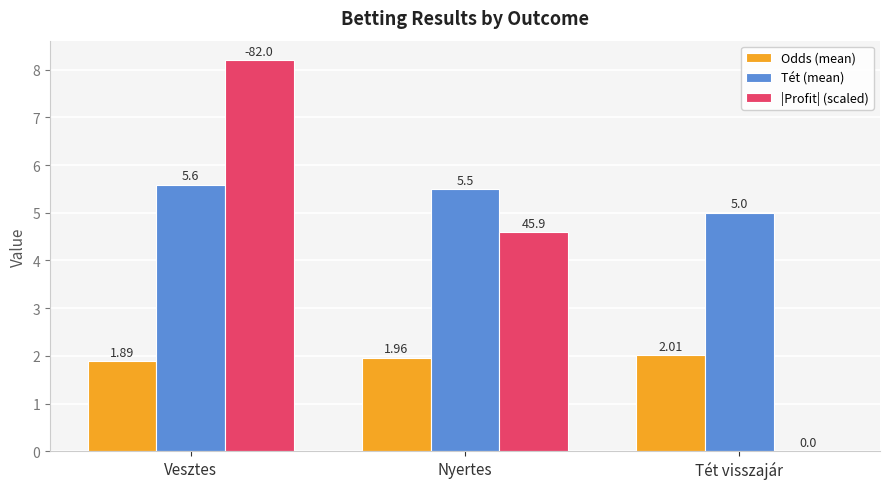

What is the sum of all |Profit| (scaled) values?

12.8